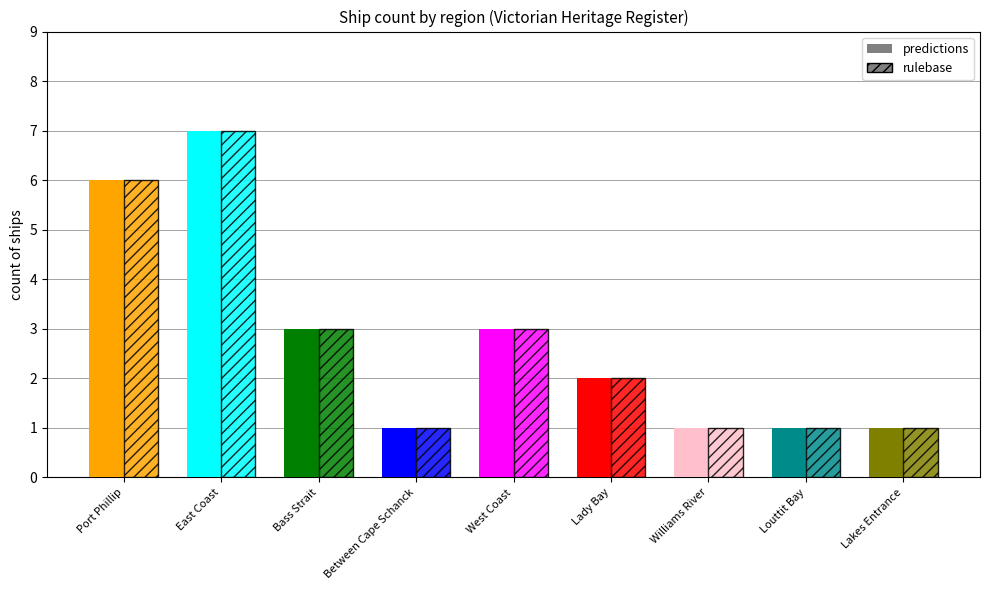

Is it true that predictions equals 1 at West Coast?

False